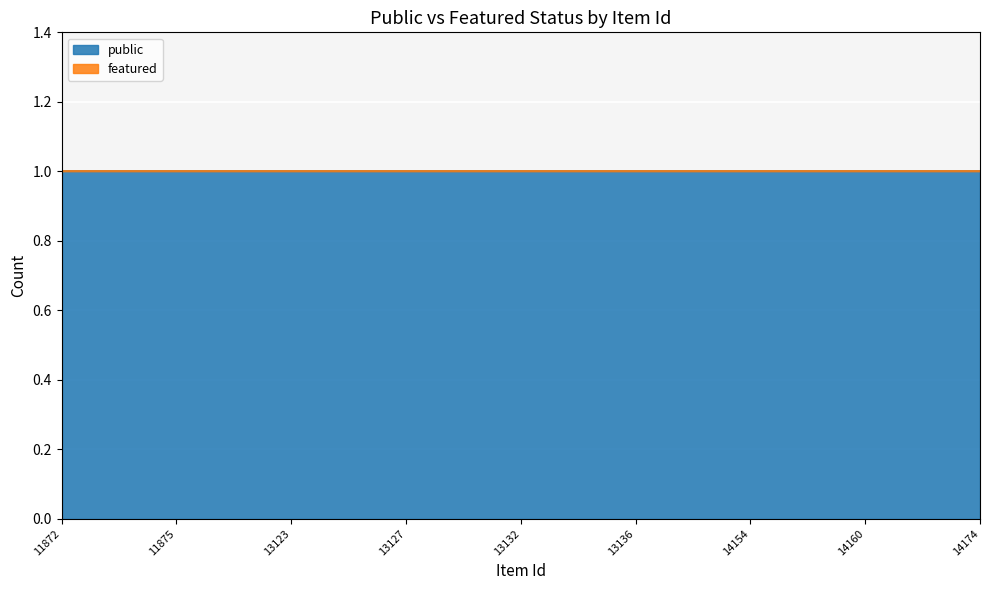

What is the value of the public point at the 4th from the left?

1